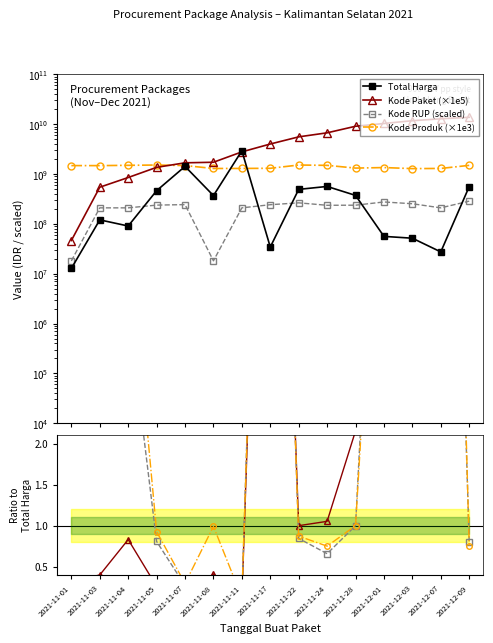

Reading left to right, list all the values displayed in this chart.

Total Harga (M): 12787500	120441270	90672075	464002100	1425867900	369736800	2938963240	34292000	493000000	564334200	373404000	56152800	51601000	27412000	559971000
Kode Paket: 46400000	544900000	853000000	1365200000	1682300000	1727200000	2789100000	4011200000	5582600000	6727900000	9110100000	10354100000	11778300000	12851600000	13787600000
Kode RUP: 18108700	209903400	209903400	238223200	243891200	18146900	209903400	242673100	264605800	236273800	237324700	275511200	253742100	209903400	286264200
Kode Produk: 1479674000	1477921000	1498322000	1519264000	1481562000	1294388000	1297110000	1305852000	1519260000	1495514000	1318333000	1350905000	1286873000	1297110000	1495514000